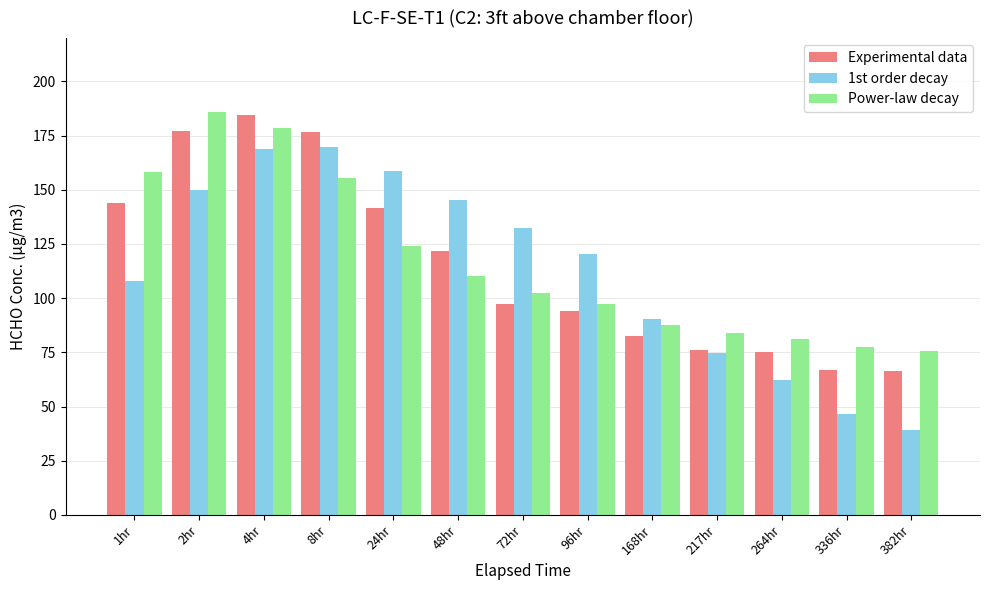

Count the number of data series in this chart.

3